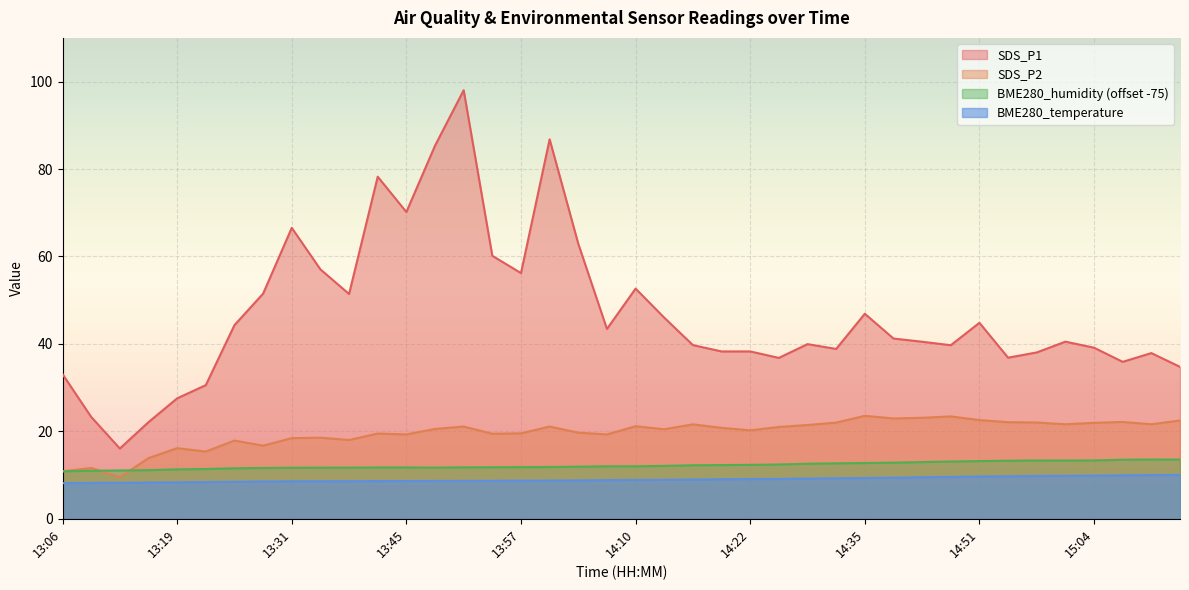

How many lines are shown in the chart?

4